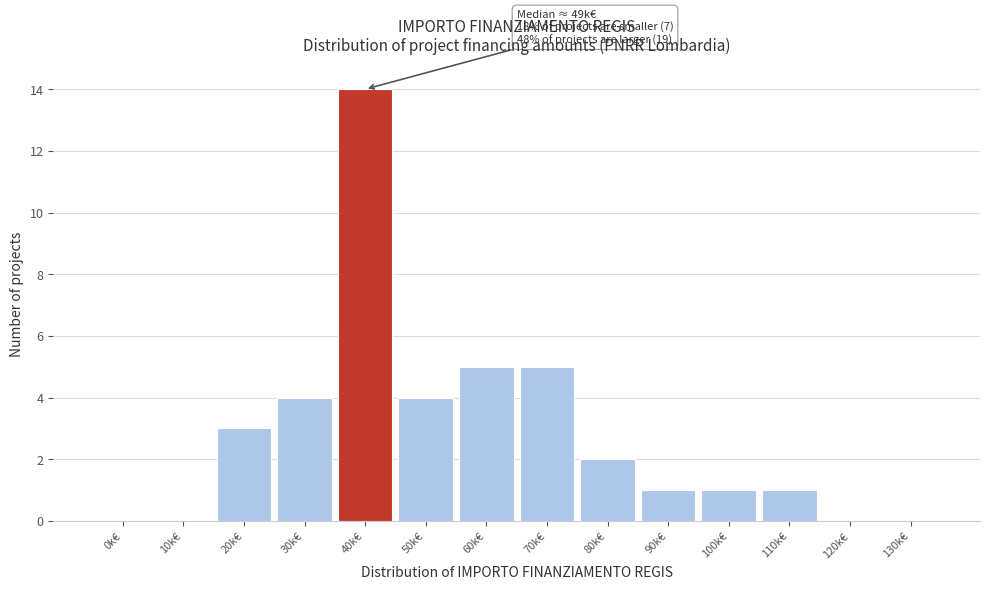

Reading left to right, what are all the values shown in this chart?

0k€=0	10k€=0	20k€=3	30k€=4	40k€=14	50k€=4	60k€=5	70k€=5	80k€=2	90k€=1	100k€=1	110k€=1	120k€=0	130k€=0